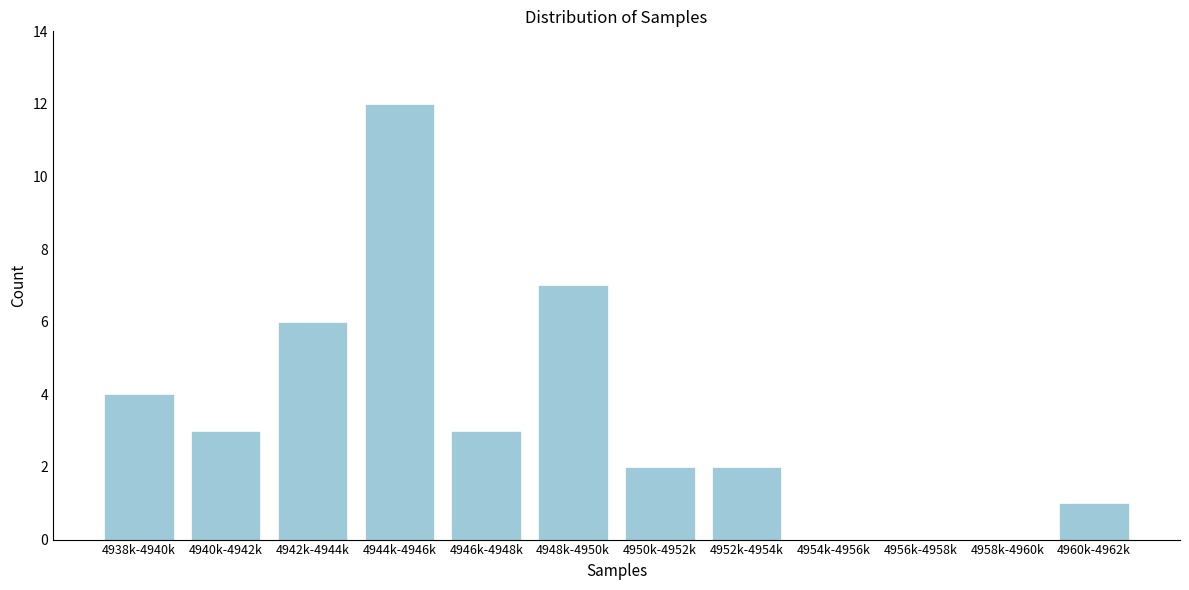

Reading left to right, transcribe all the data shown in this chart.

4938k-4940k=4	4940k-4942k=3	4942k-4944k=6	4944k-4946k=12	4946k-4948k=3	4948k-4950k=7	4950k-4952k=2	4952k-4954k=2	4954k-4956k=0	4956k-4958k=0	4958k-4960k=0	4960k-4962k=1